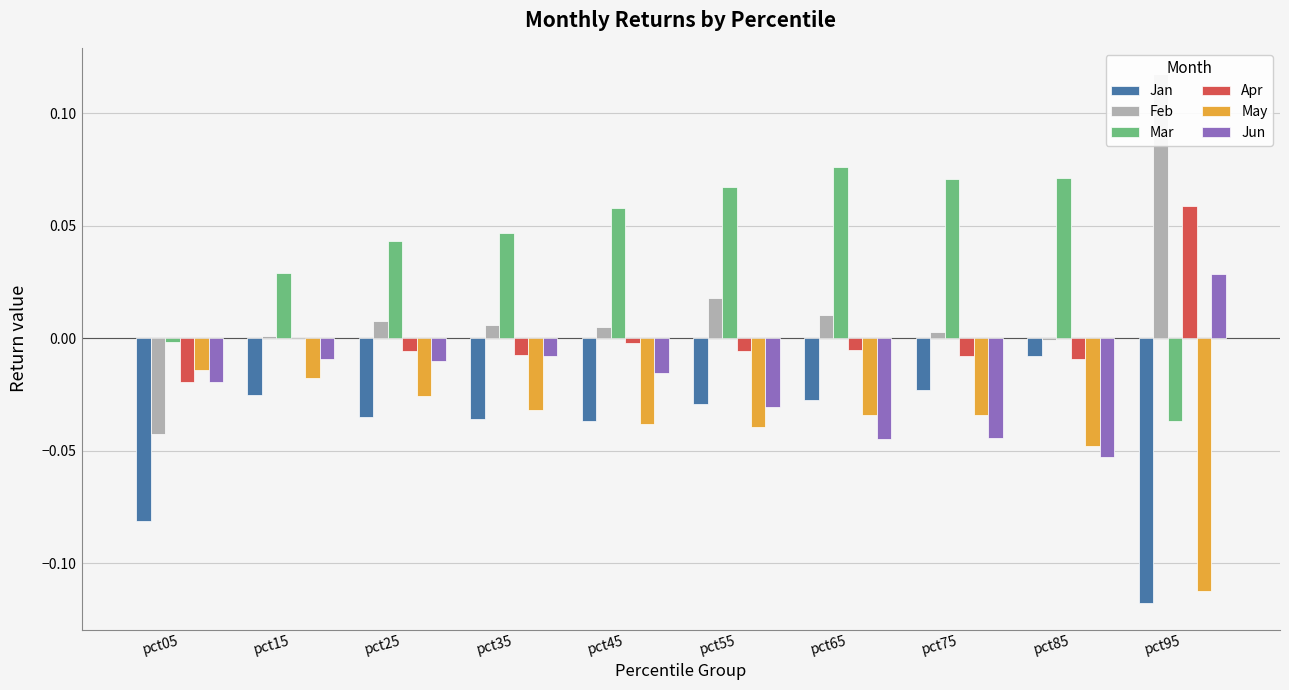

Which series changed the most between pct35 and pct45?

Mar